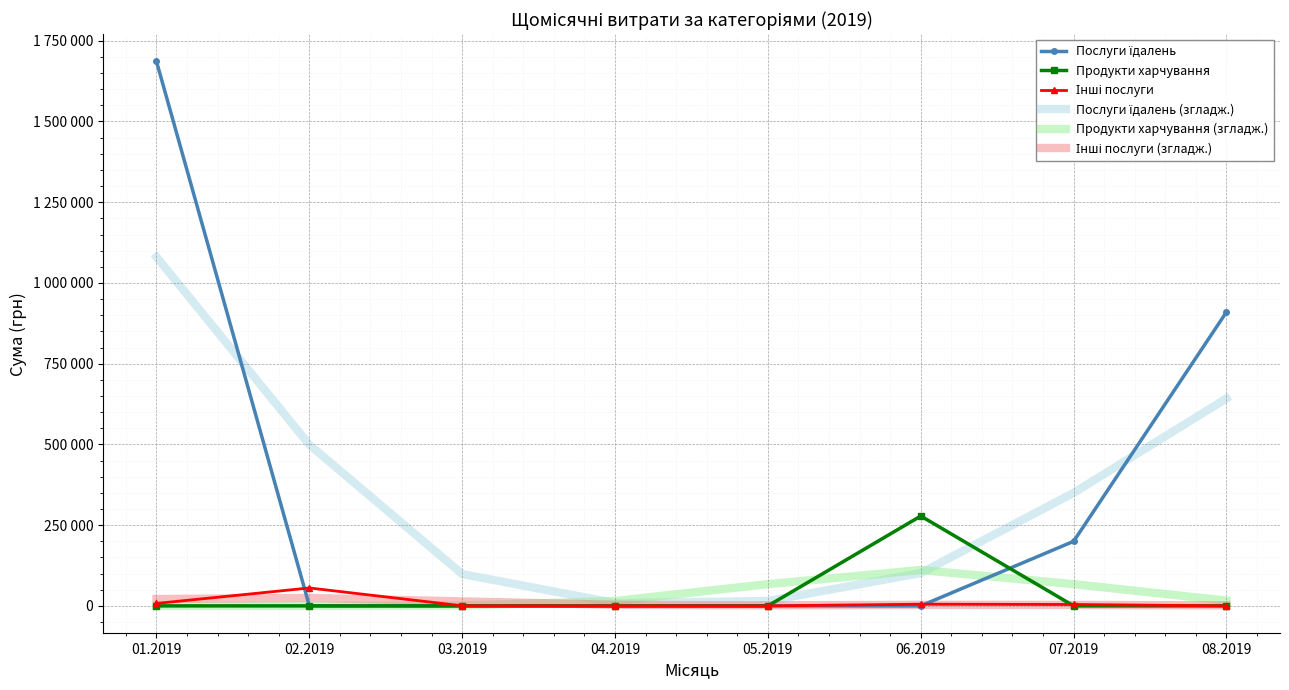

True or false: Інші послуги has more than 2 interior local peaks.

False